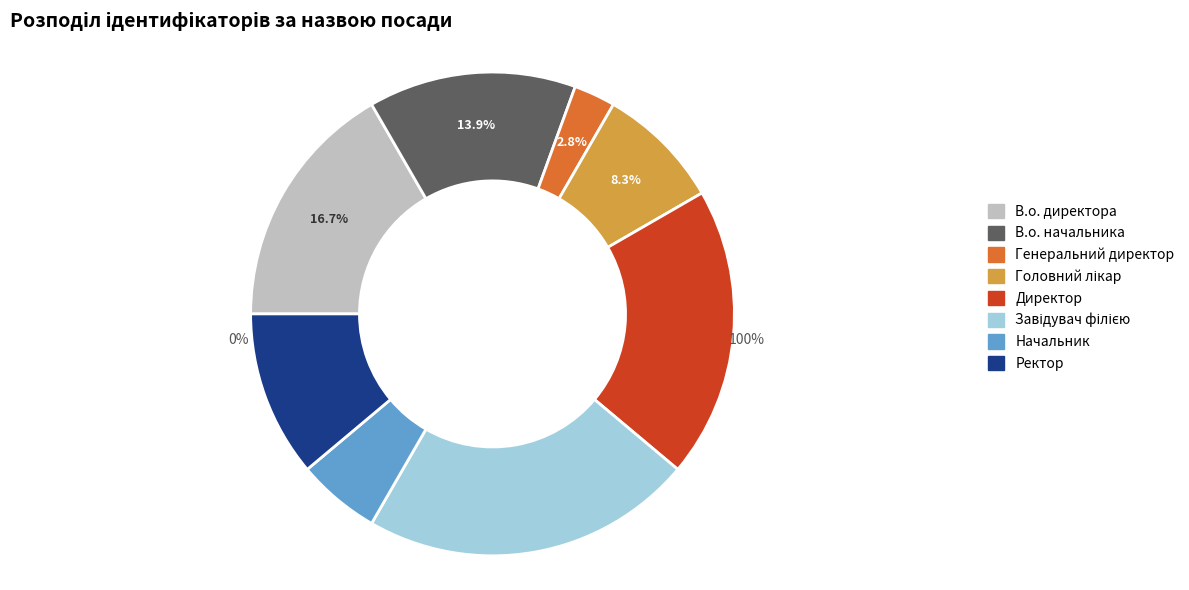

Is Ректор the majority of the pie?

No